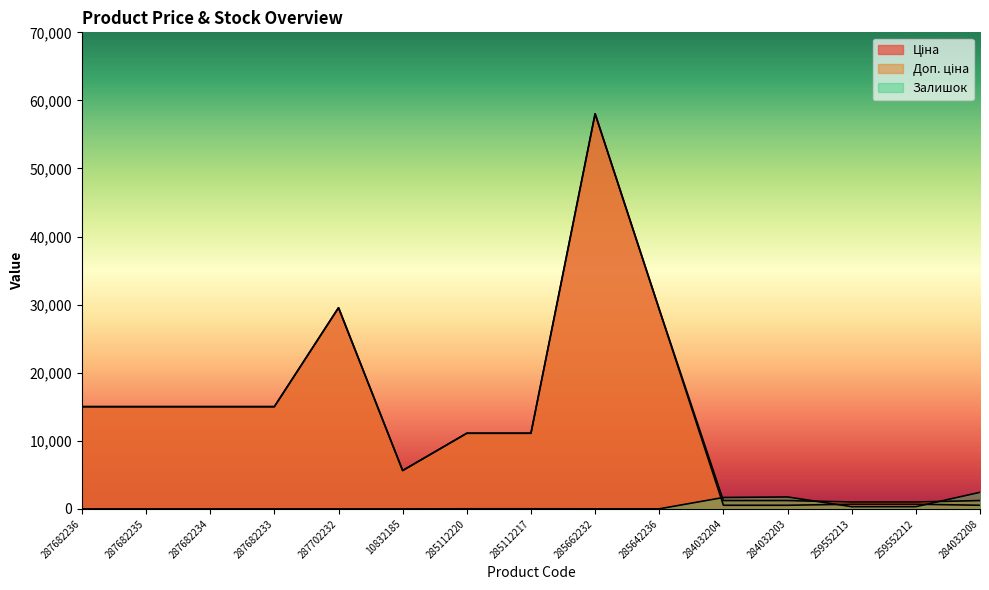

What is the difference between the second highest and second lowest values in the Ціна series?

29013.5